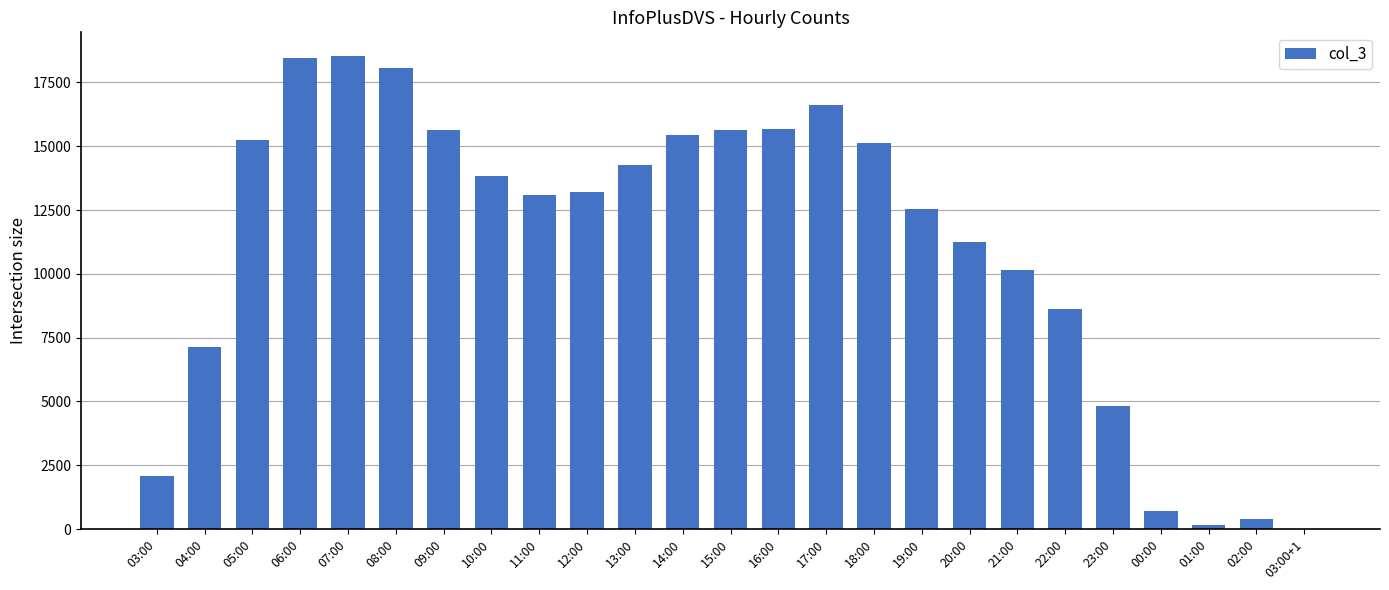

What is the approximate value at 21:00, to the nearest 100?

10200